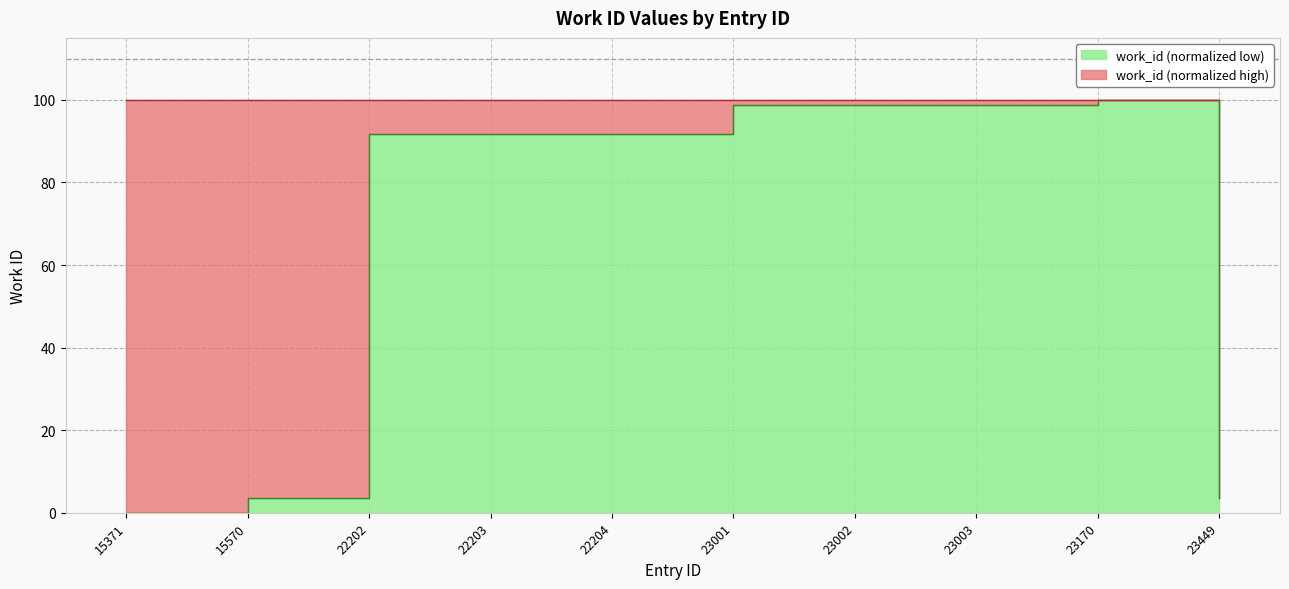

What is the value of the 10th point from the left?

3.7